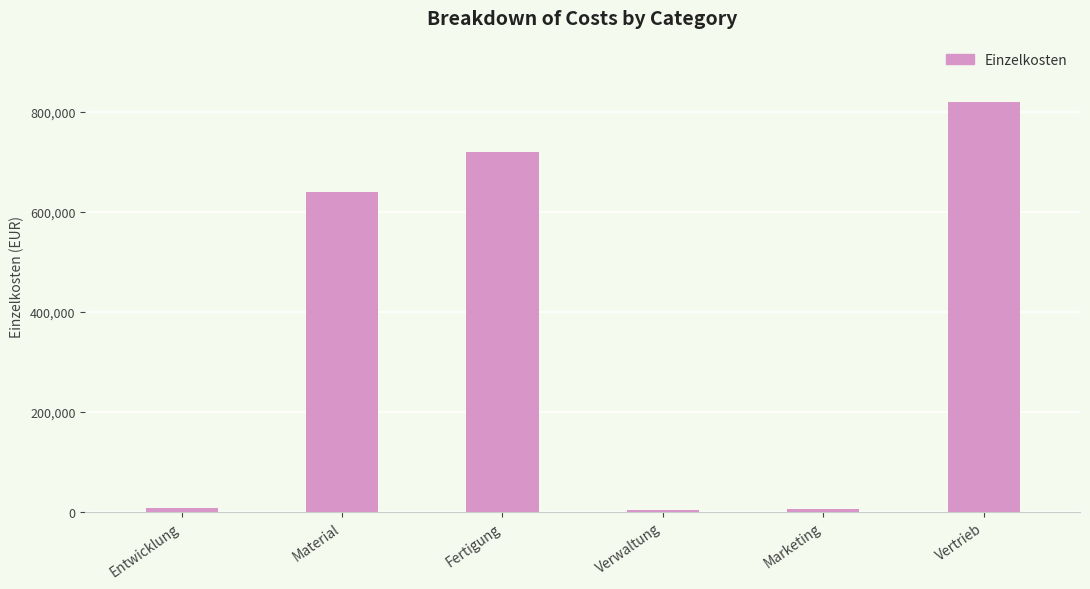

Which label corresponds to the largest value in the chart?

Vertrieb